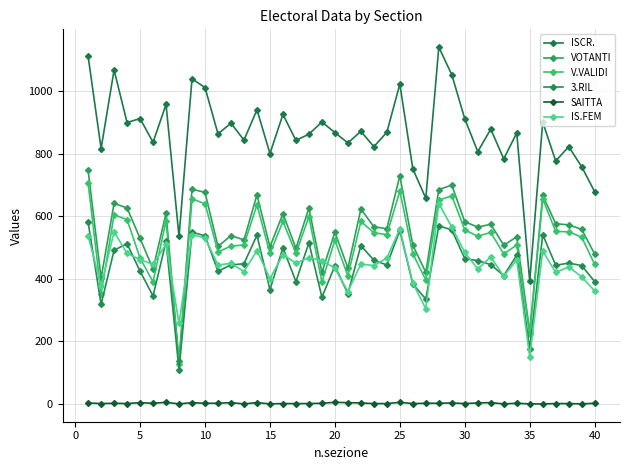

True or false: IS.FEM and ISCR. cross at least once.

False